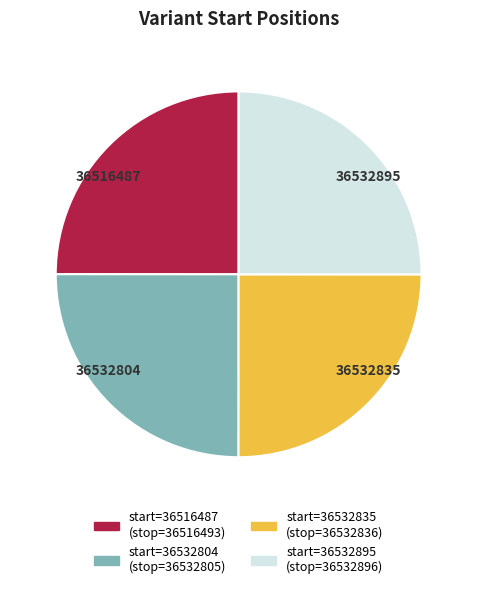

How many segments does this pie chart have?

4